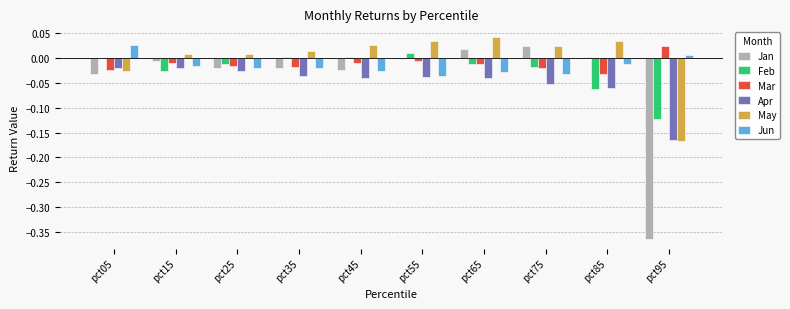

Is it true that May equals 0.0 at pct75?

True